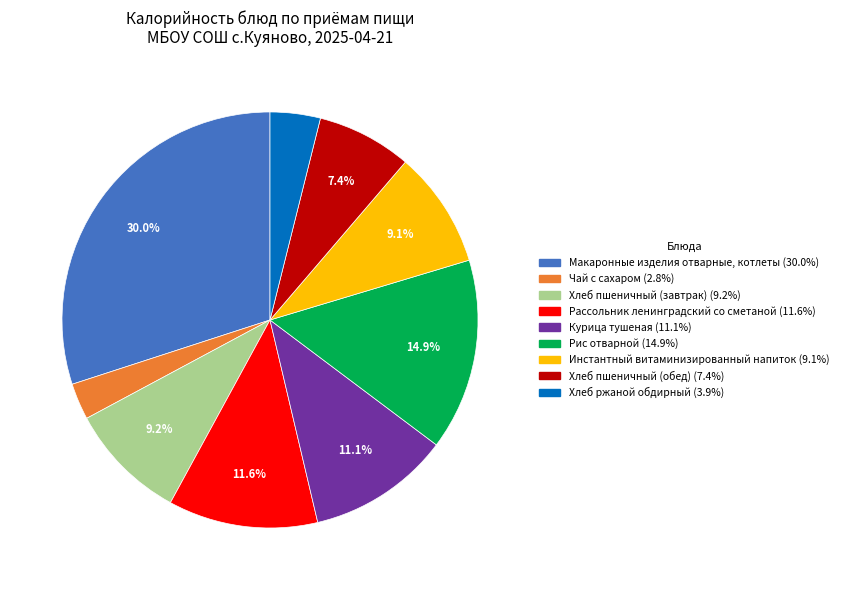

Is it true that Хлеб пшеничный (завтрак) is 9% of the pie?

True